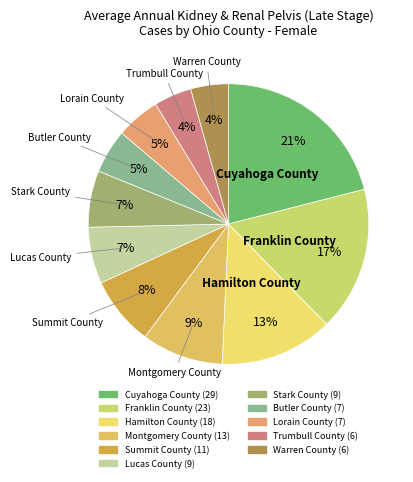

Do Franklin County and Lucas County together represent more than half of the pie?

No